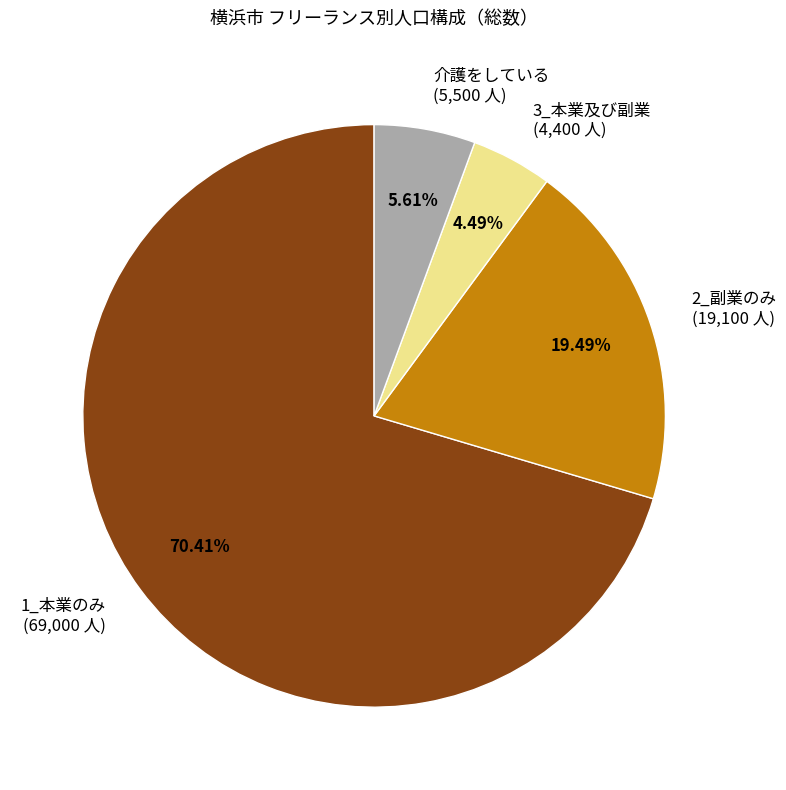

How much of the chart is everything except 介護をしている?

94.4%